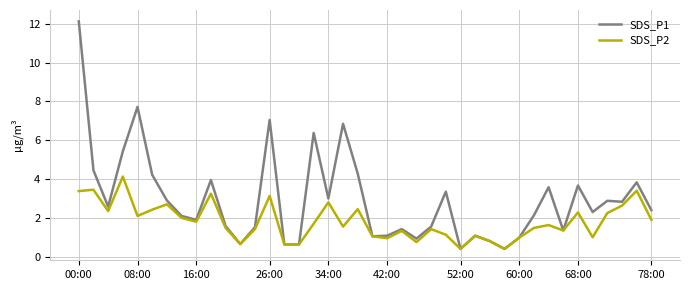

What is the maximum value for SDS_P2?

4.1